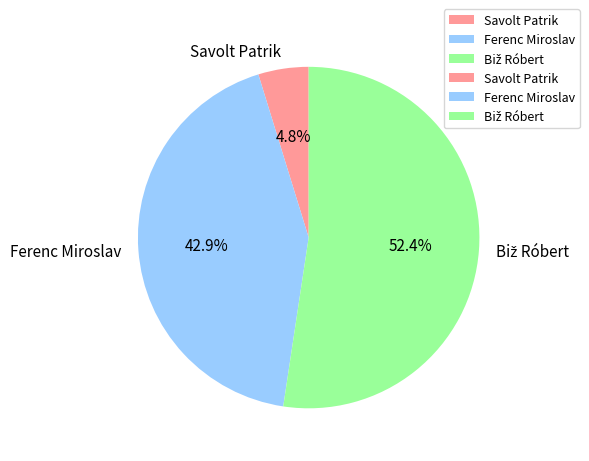

Which has a higher value, Ferenc Miroslav or Savolt Patrik?

Ferenc Miroslav